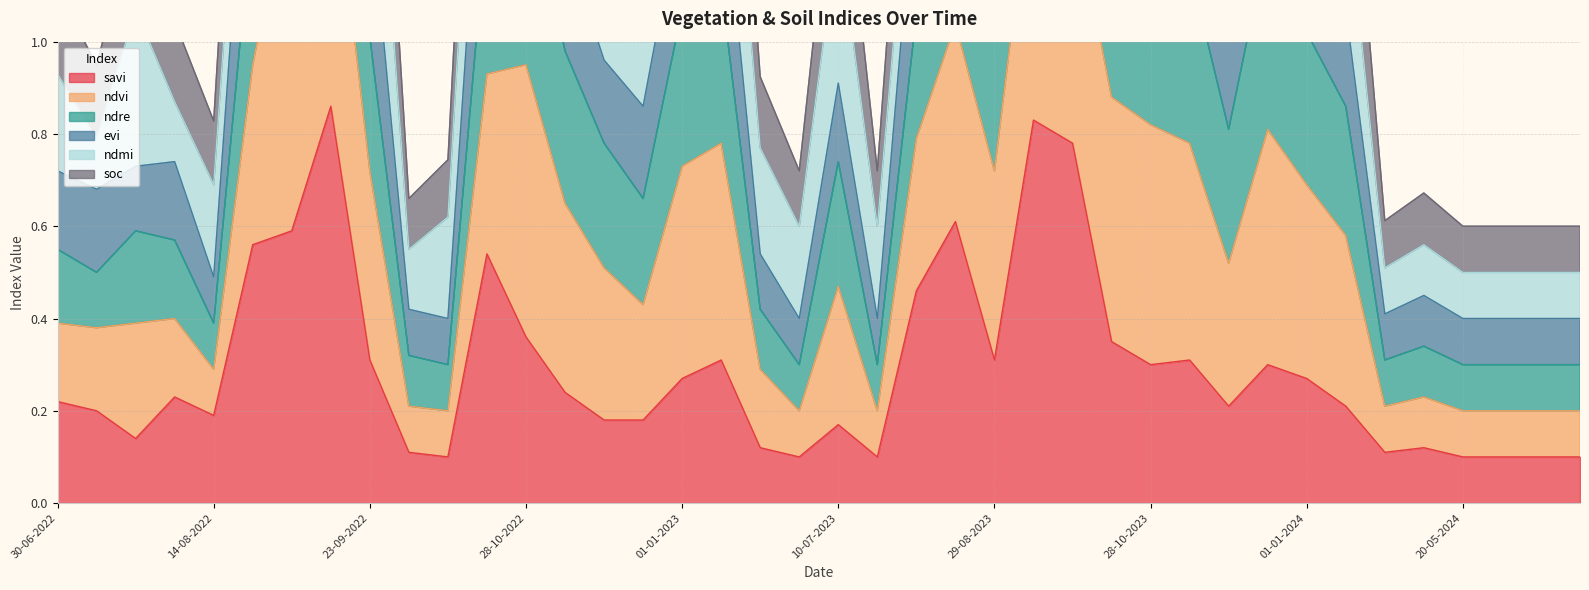

The ndre series shows 2.3 at 13-10-2023. True or false?

True